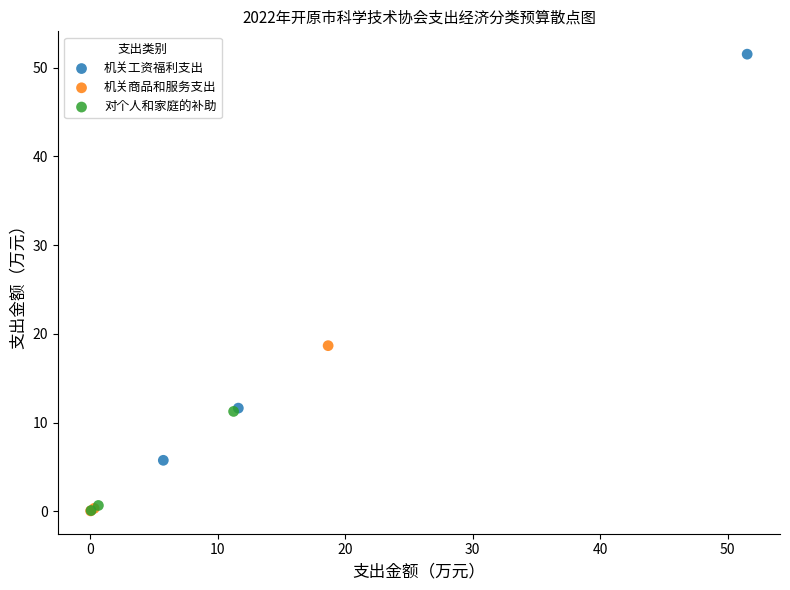

Which series has the largest Y range (max minus min)?

机关工资福利支出